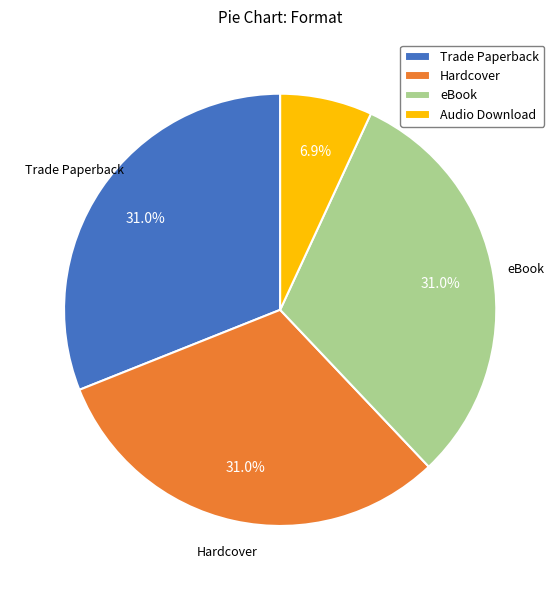

True or false: Audio Download accounts for 1% of the total.

False